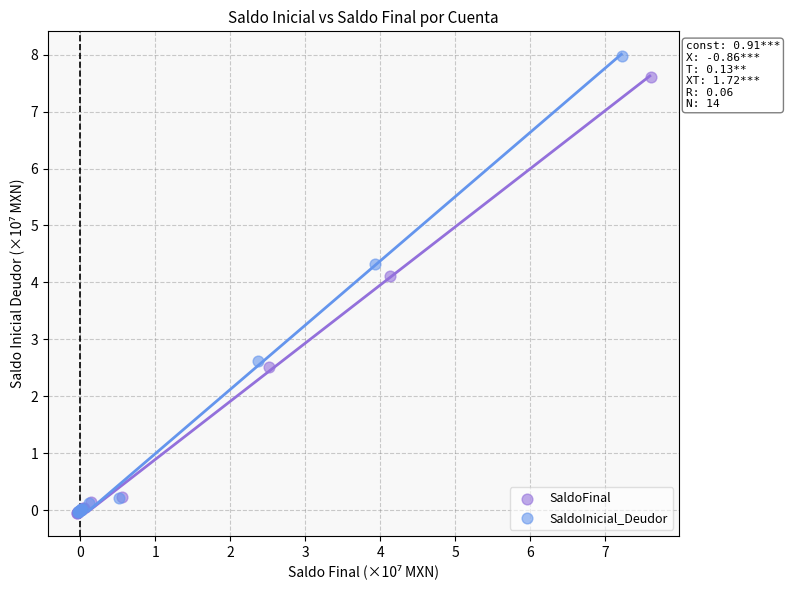

Which series reaches the maximum Y coordinate?

SaldoInicial_Deudor